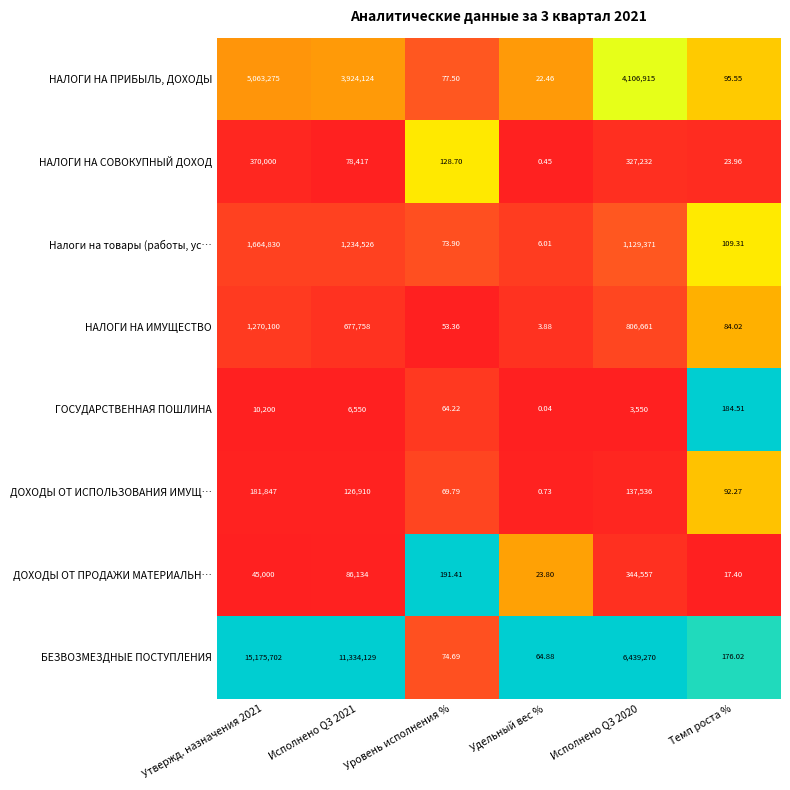

At which category does the chart reach its minimum across all series?

Удельный вес %